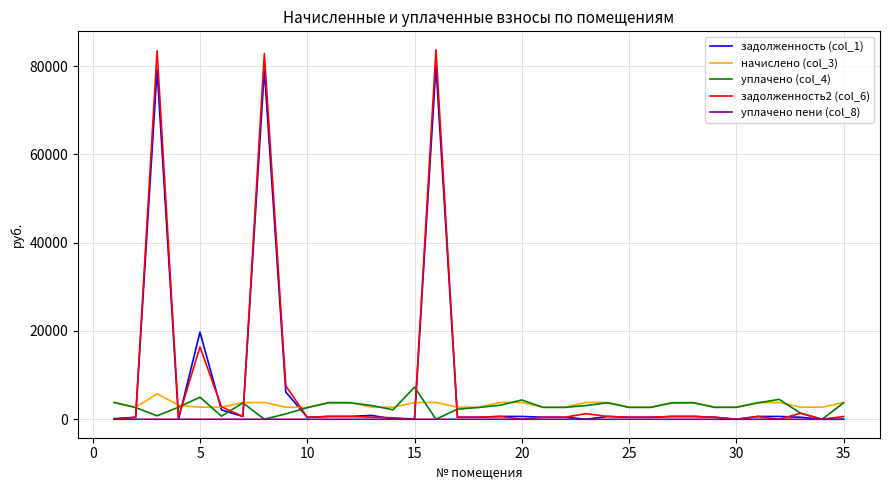

Which series has the largest range (max minus min)?

задолженность2 (col_6)